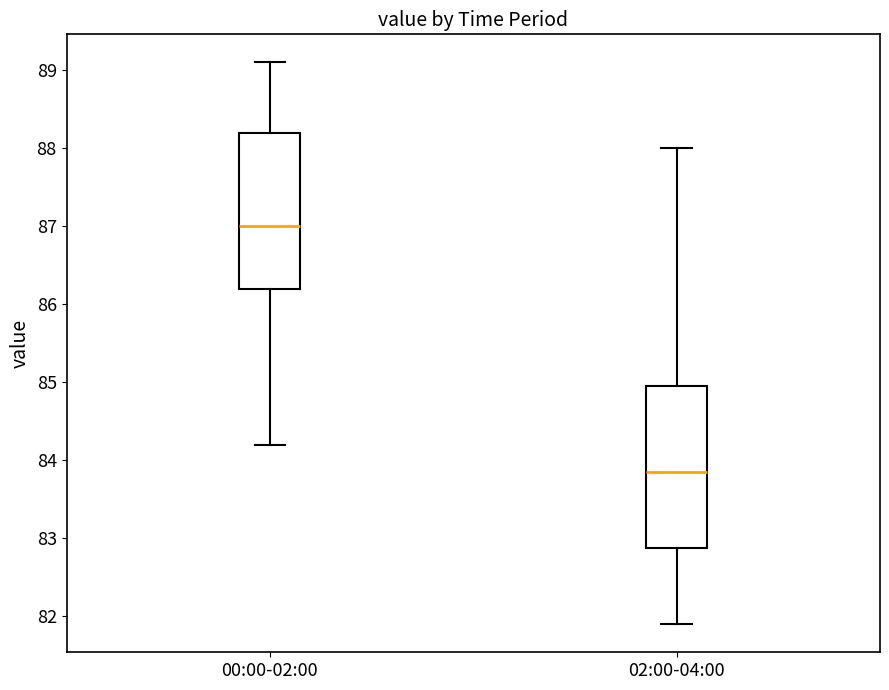

Where does the lower whisker of the box for 00:00-02:00 end on the y-axis? The values are not printed on the chart, so give them approximately, as read against the axis.

84.2